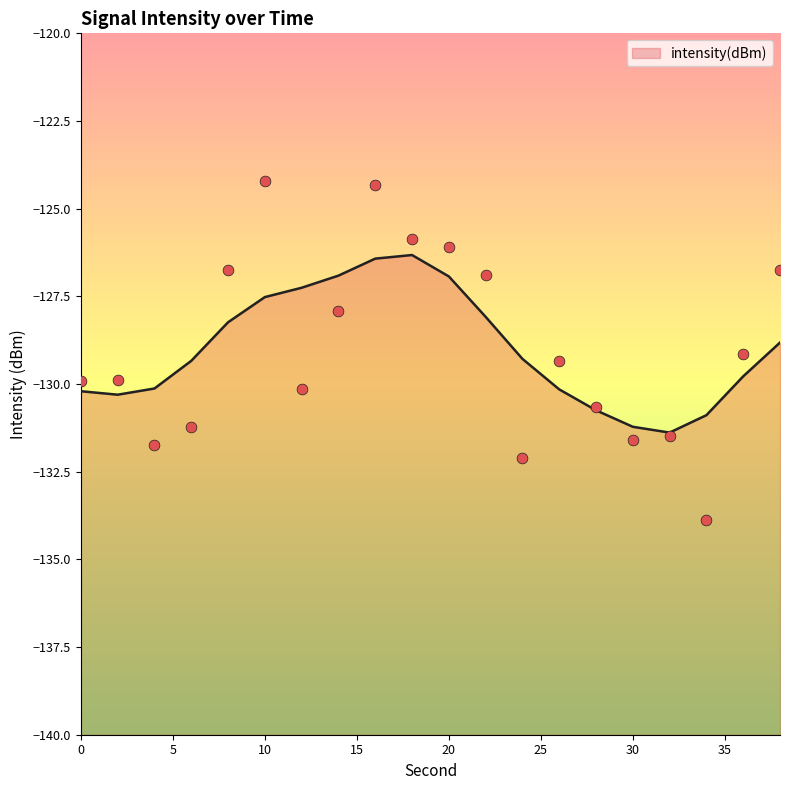

Which has a higher value, 30 or 6?

6